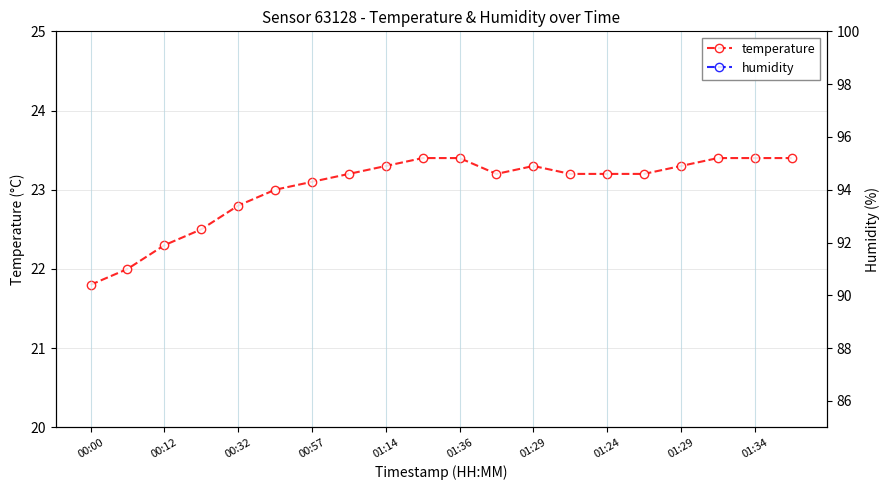

The value of temperature at 11 is 23.2. True or false?

True